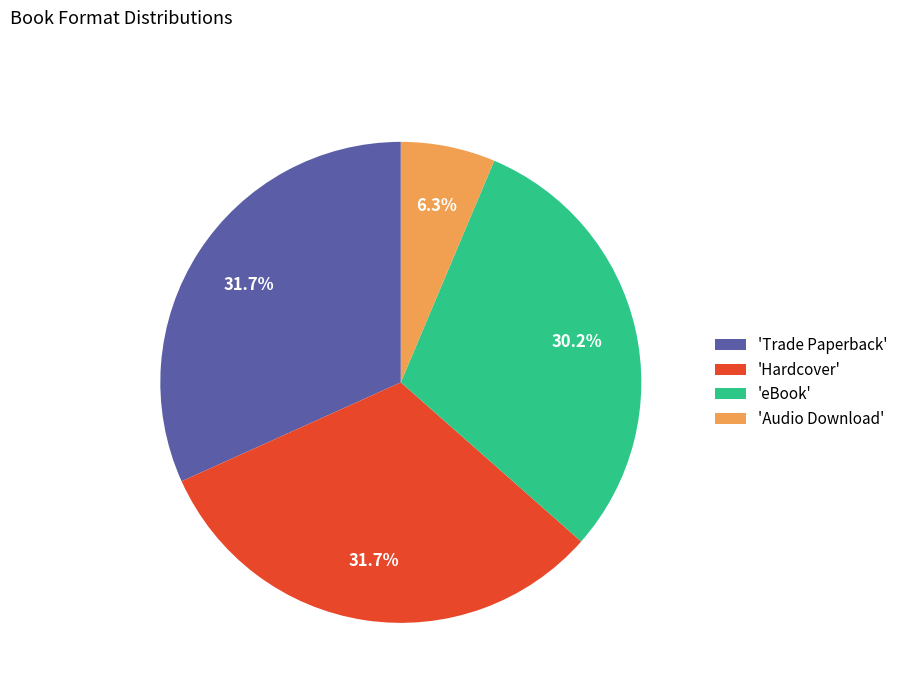

Does 'Audio Download' account for over 50% of the chart?

No